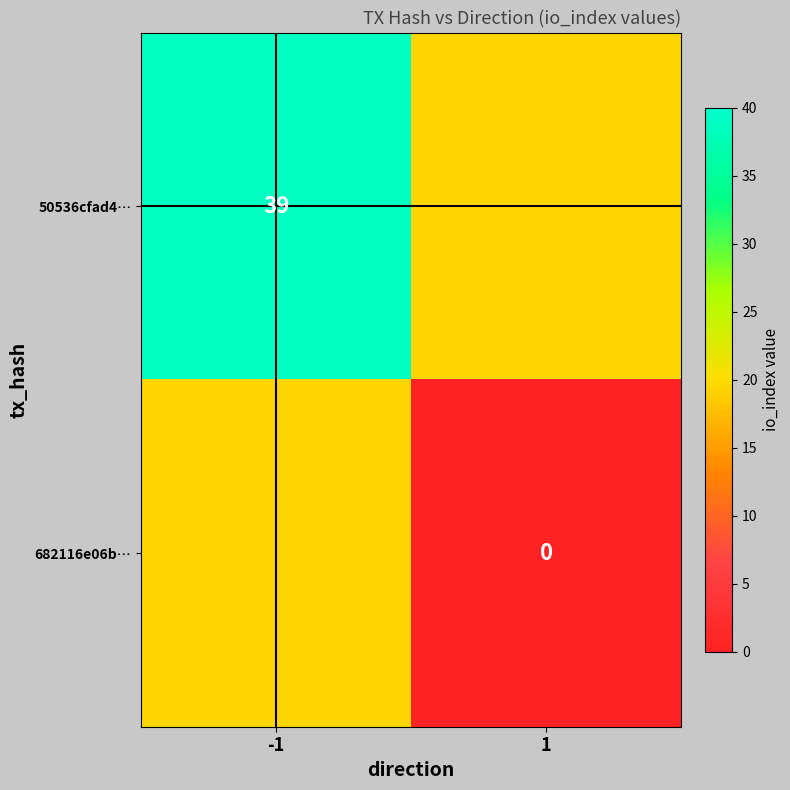

The value of 50536cfad4… at -1 is 20.5. True or false?

False